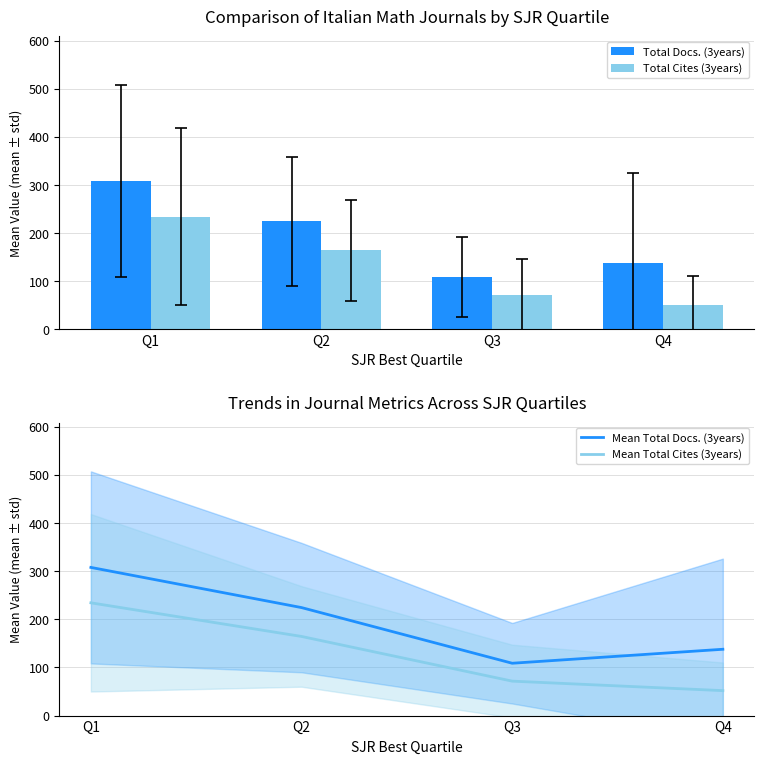

Reading left to right, extract all data points from this chart.

Total Docs. (3years): 308.0	224.5	108.8	137.9
Total Cites (3years): 234.4	164.5	71.6	51.9
Mean Total Docs. (3years): 308.0	224.5	108.8	137.9
Mean Total Cites (3years): 234.4	164.5	71.6	51.9